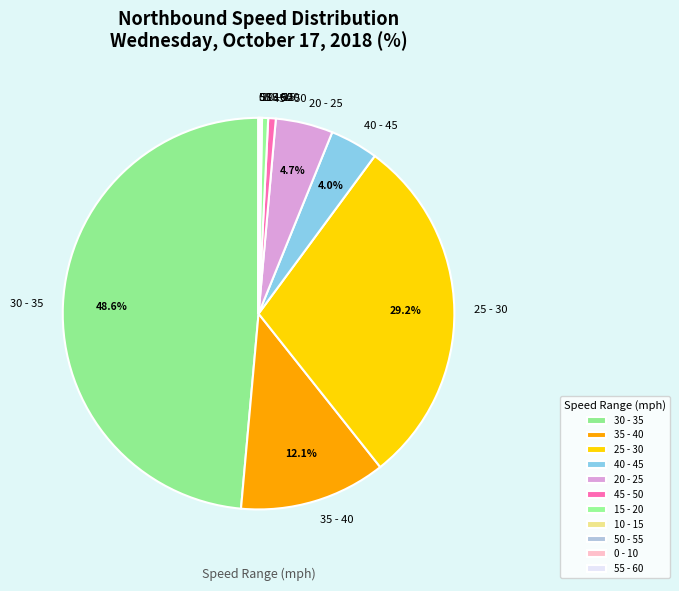

How much of the chart is everything except 30 - 35?

51.4%